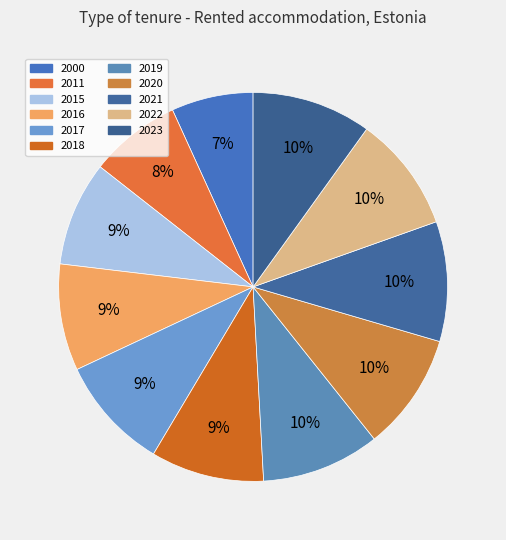

To the nearest percent, what percentage of the pie is 2019?

10%